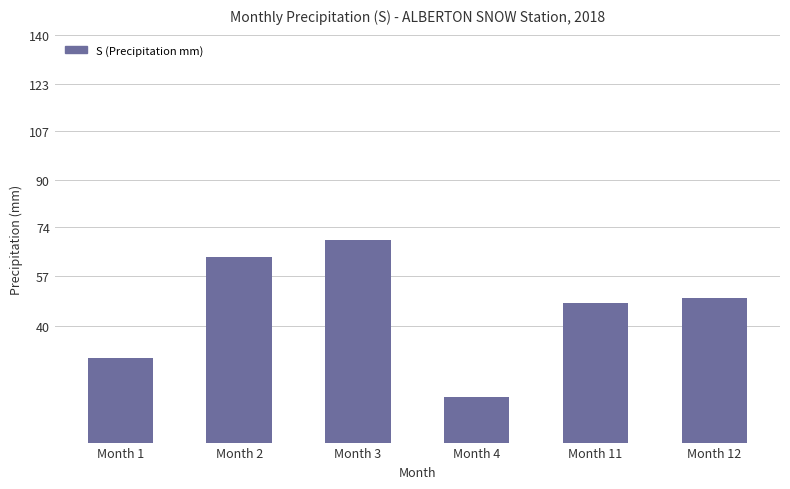

What is the sum of all values?

275.8